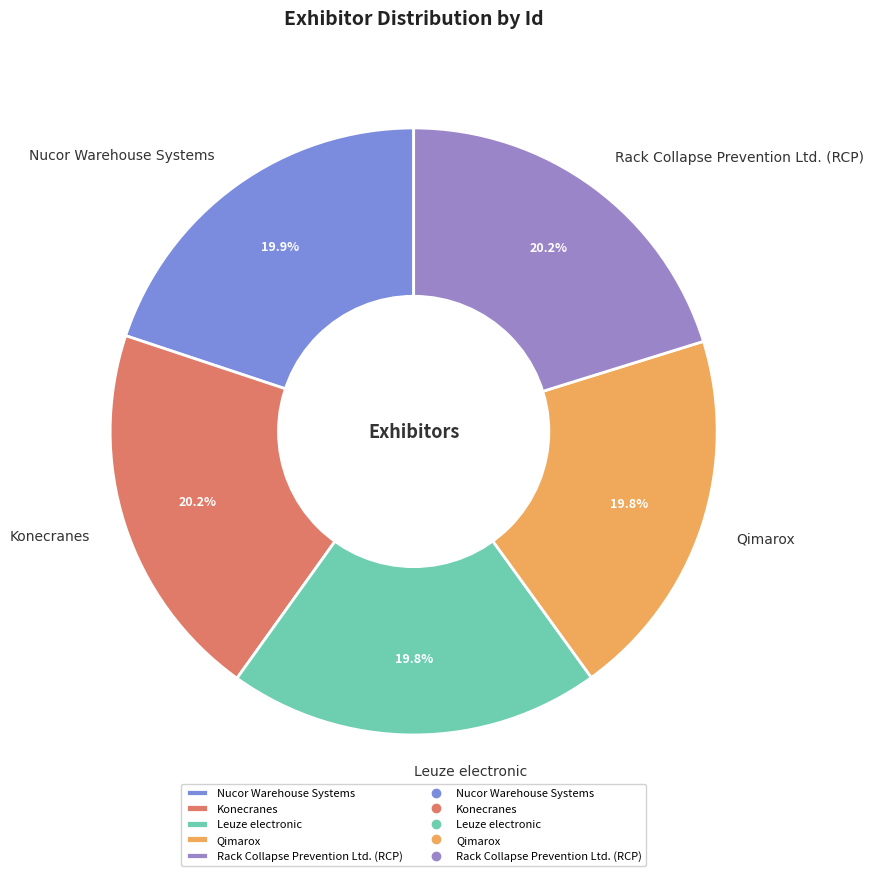

Is there any slice that represents more than half of the pie?

No